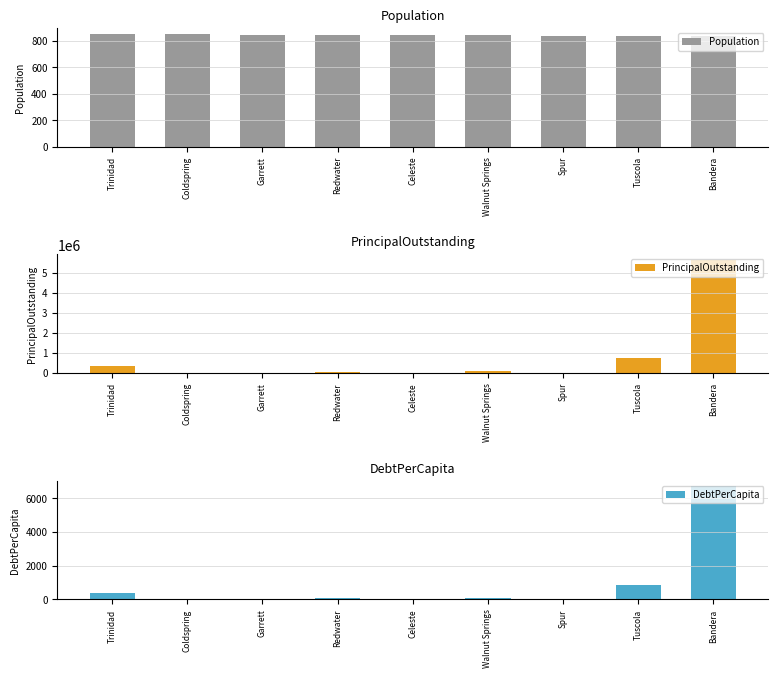

Where is PrincipalOutstanding nearest to the value 2810500?

Tuscola